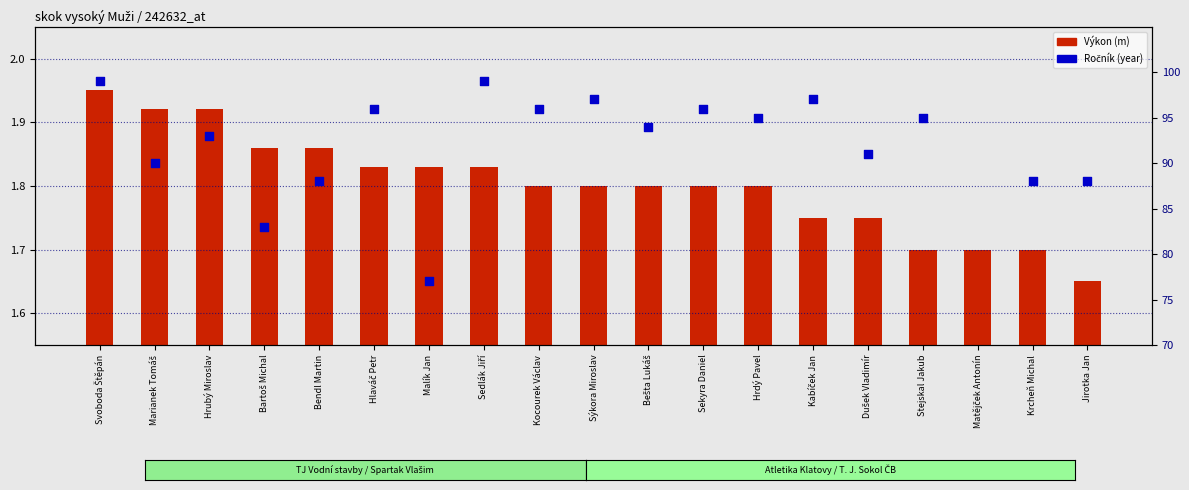

What is the total value across all series at Sekyra Daniel?

97.8